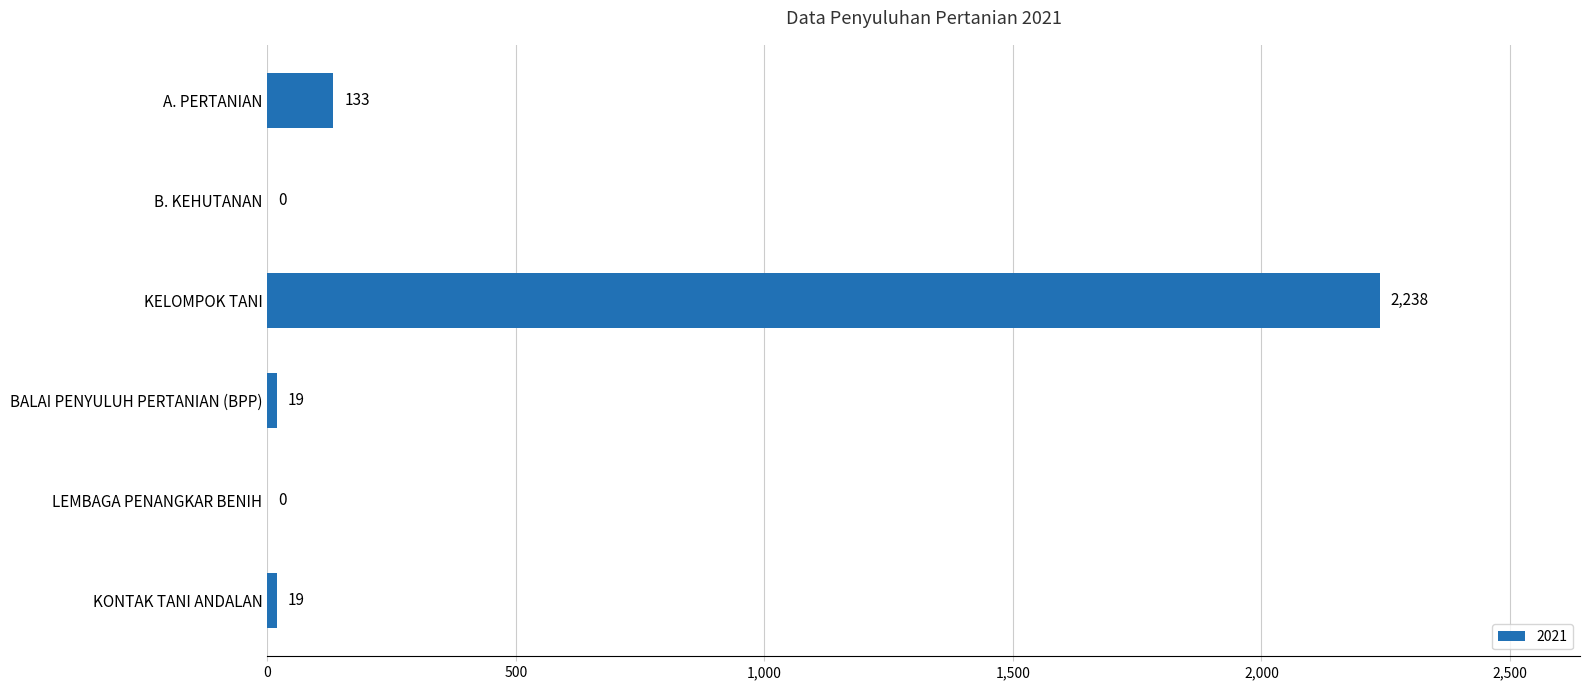

How many values are above zero?

4